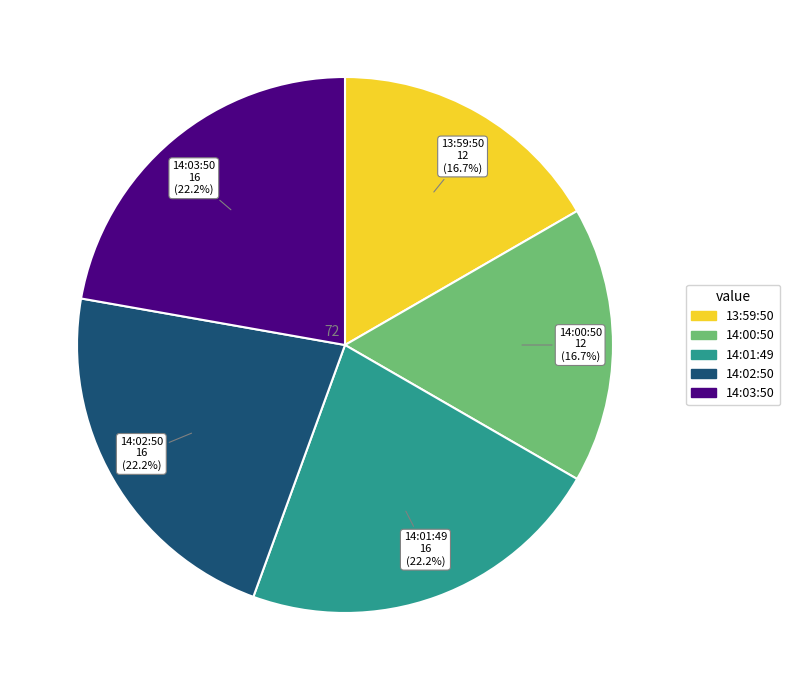

Is there any slice that represents more than half of the pie?

No